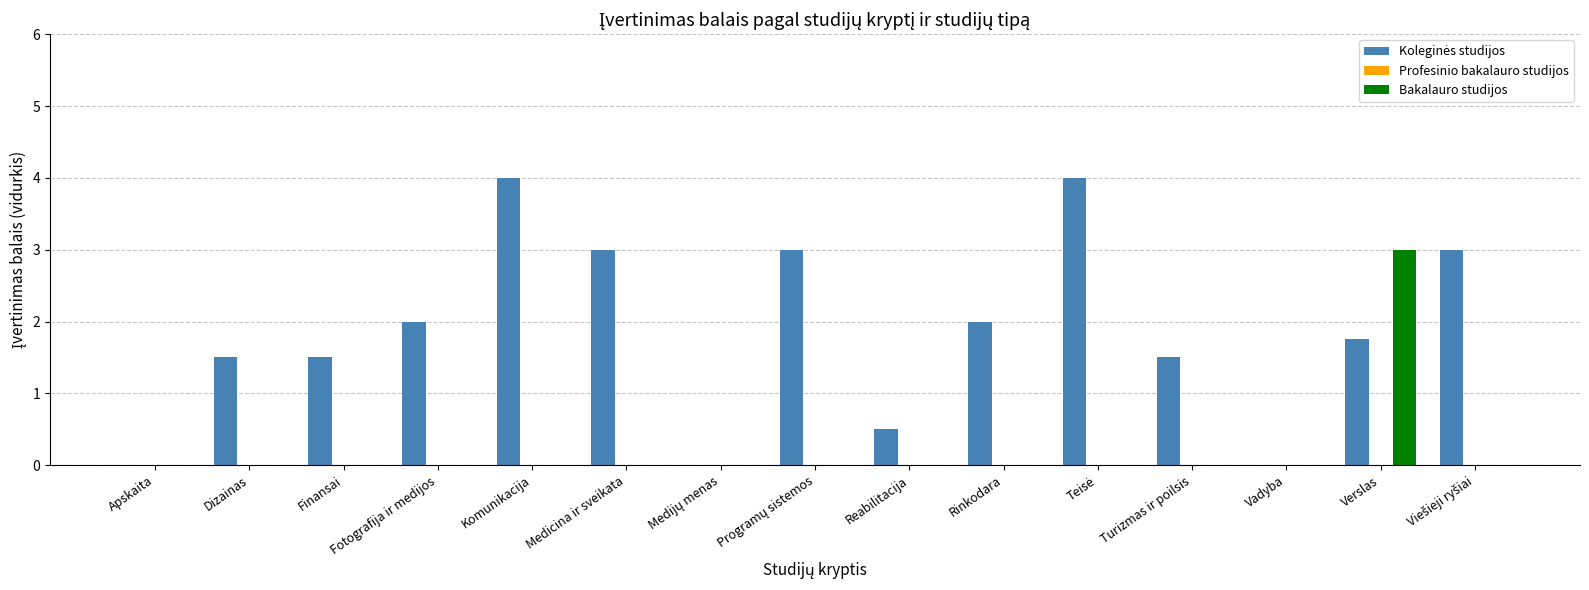

The Bakalauro studijos series shows 1.4 at Dizainas. True or false?

False